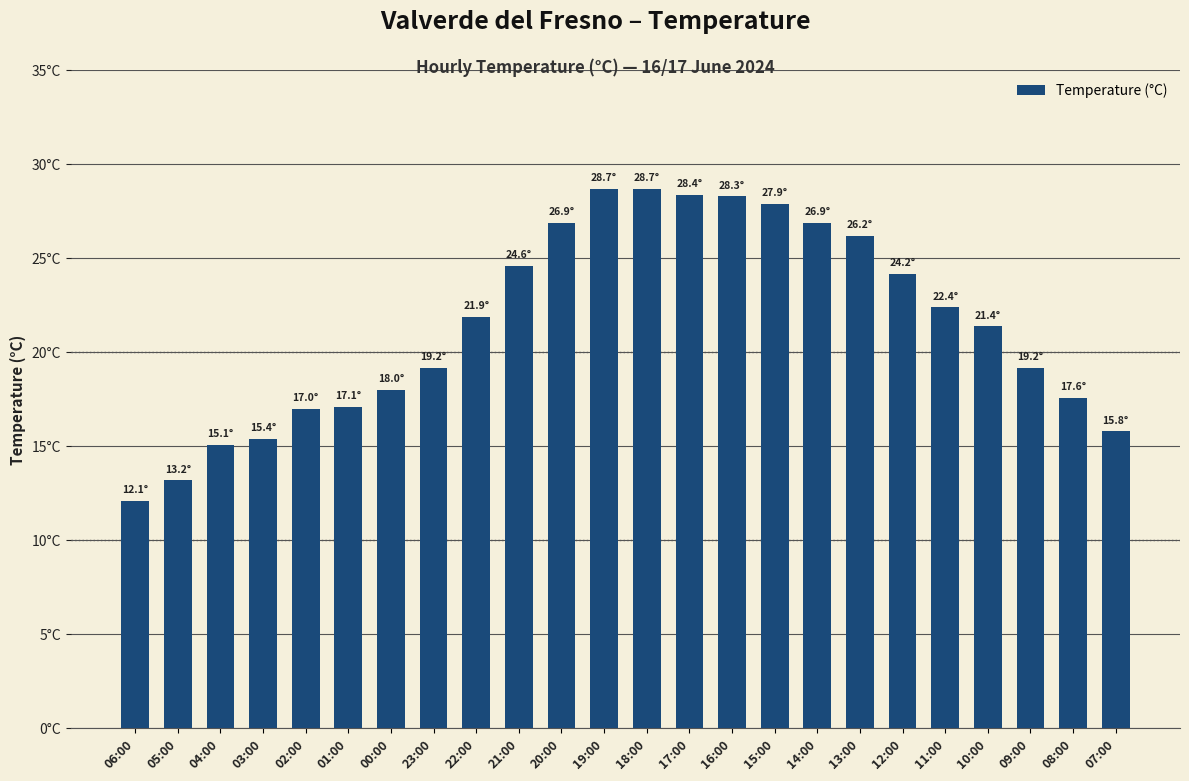

List the labels in order of value, largest first.

19:00, 18:00, 17:00, 16:00, 15:00, 20:00, 14:00, 13:00, 21:00, 12:00, 11:00, 22:00, 10:00, 23:00, 09:00, 00:00, 08:00, 01:00, 02:00, 07:00, 03:00, 04:00, 05:00, 06:00